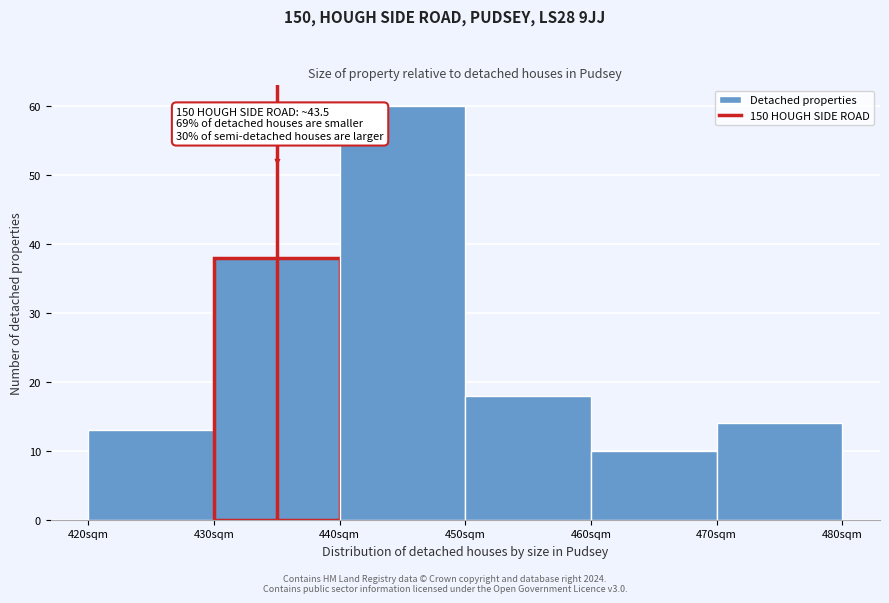

Reading right to left, extract all data points from this chart.

14	10	18	60	38	13